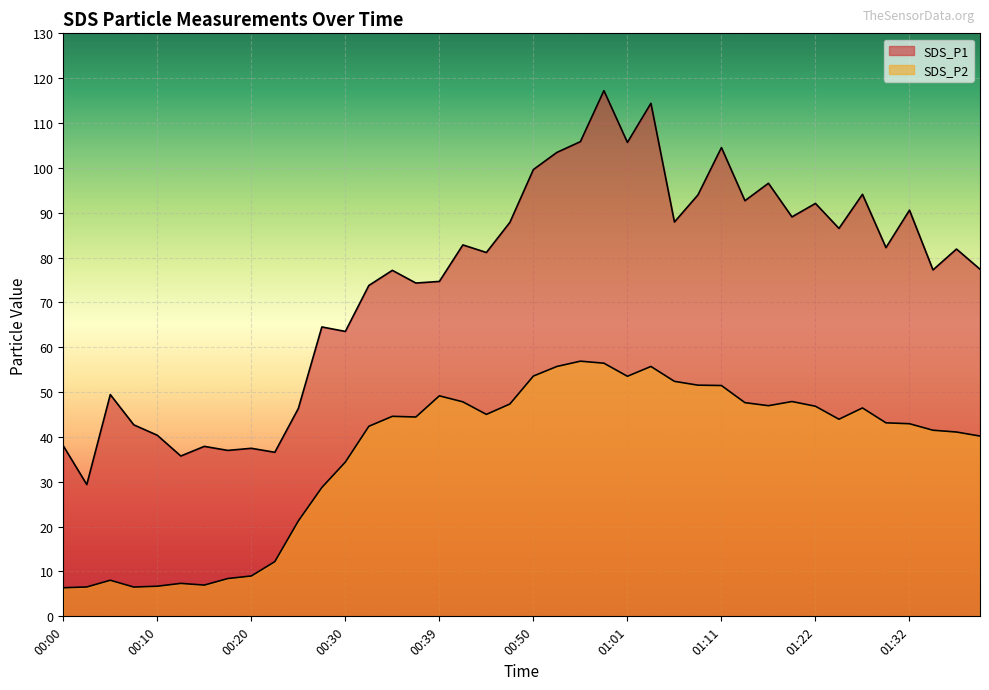

Is it true that SDS_P1 equals 136.7 at 00:35?

False